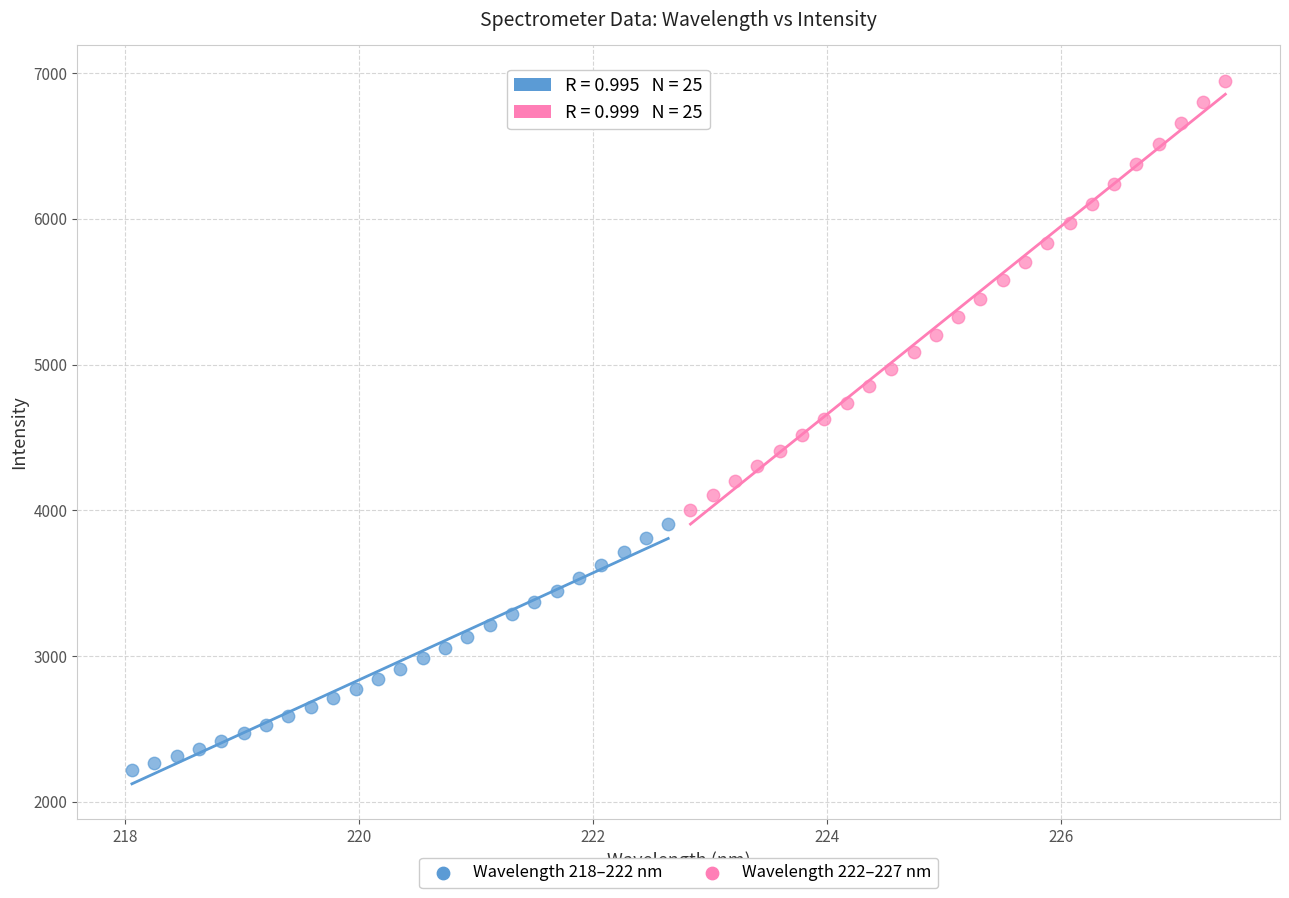

Which series reaches the minimum Y coordinate?

Wavelength 218–222 nm